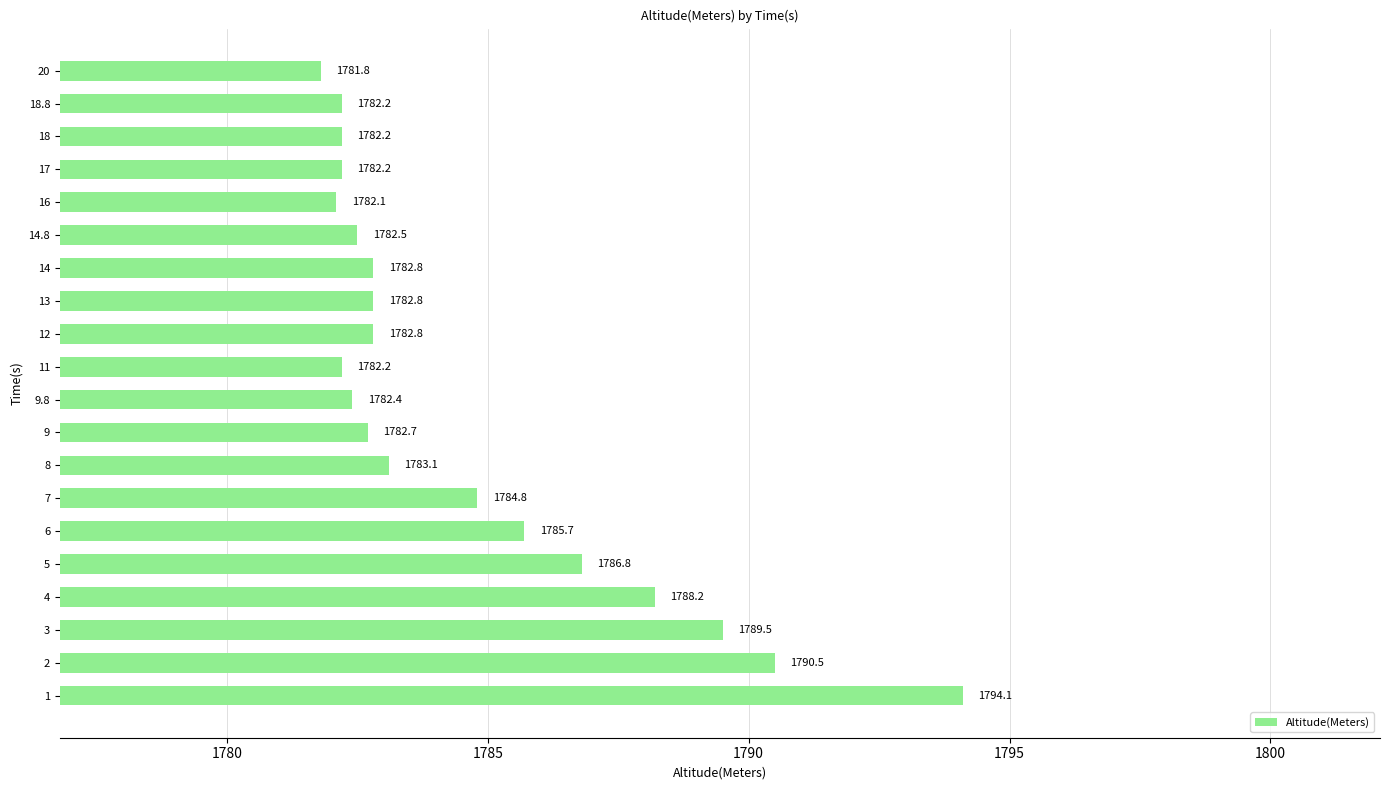

How many values exceed 1782?

19